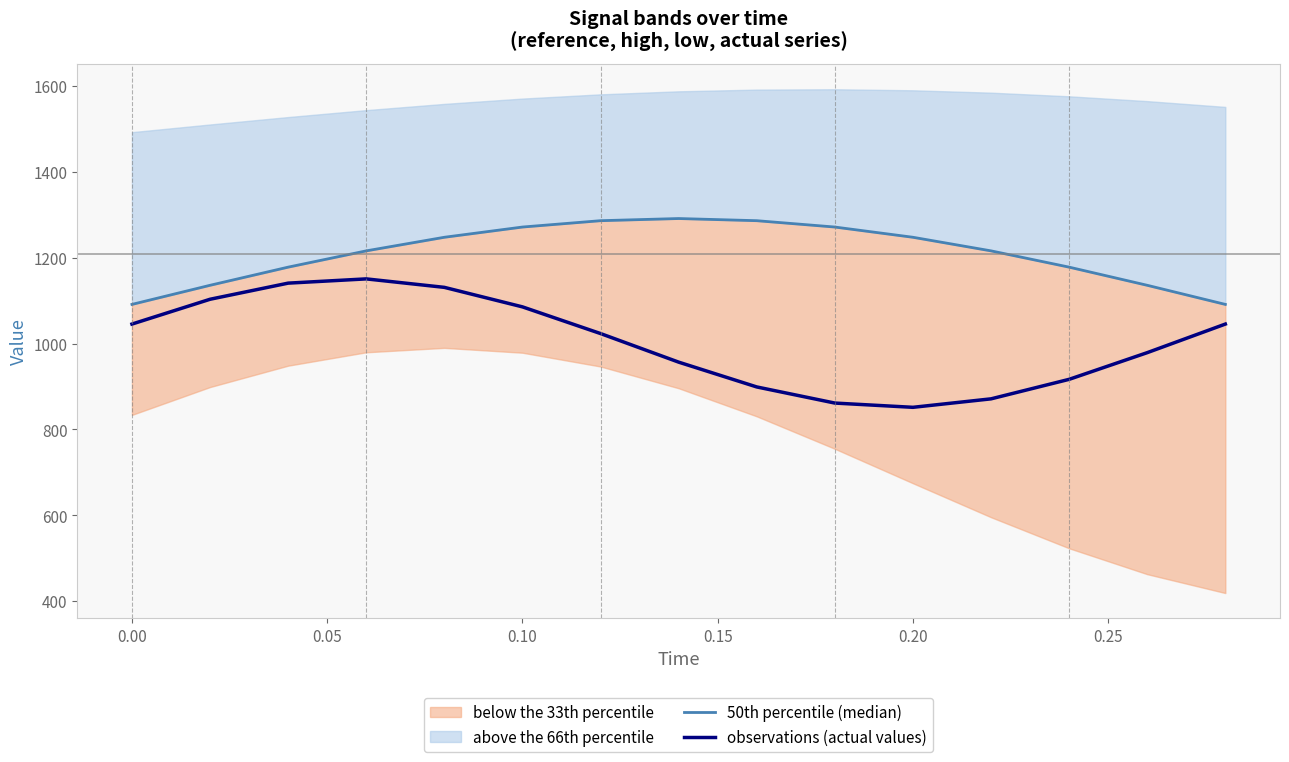

Reading left to right, what are all the values shown in this chart?

50th percentile (median): 1091.2	1135.7	1178.0	1215.9	1247.6	1271.4	1286.2	1291.2	1286.2	1271.4	1247.6	1215.9	1178.0	1135.7	1091.2
observations (actual values): 1045.4	1103.2	1140.7	1150.6	1130.9	1085.5	1023.3	956.7	899.0	861.4	851.5	871.2	916.7	978.8	1045.4